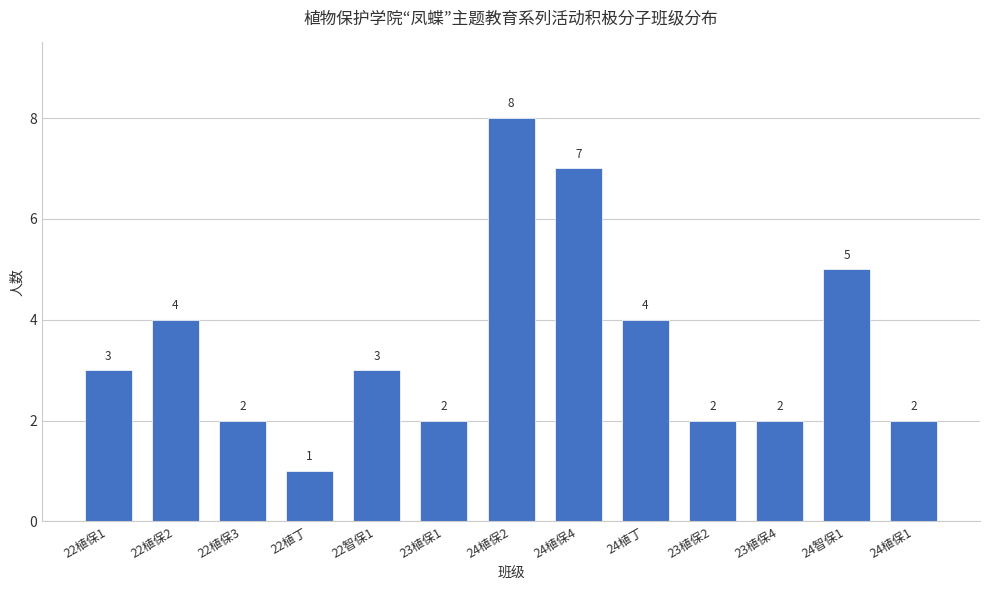

What is the maximum value shown in the chart?

8